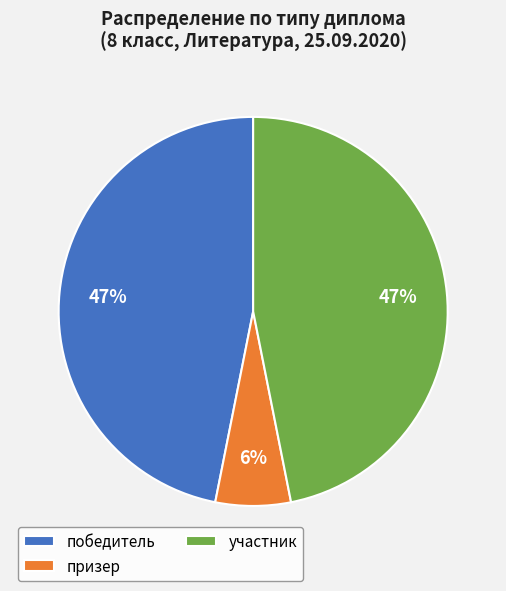

Does участник represent more than half of the total?

No